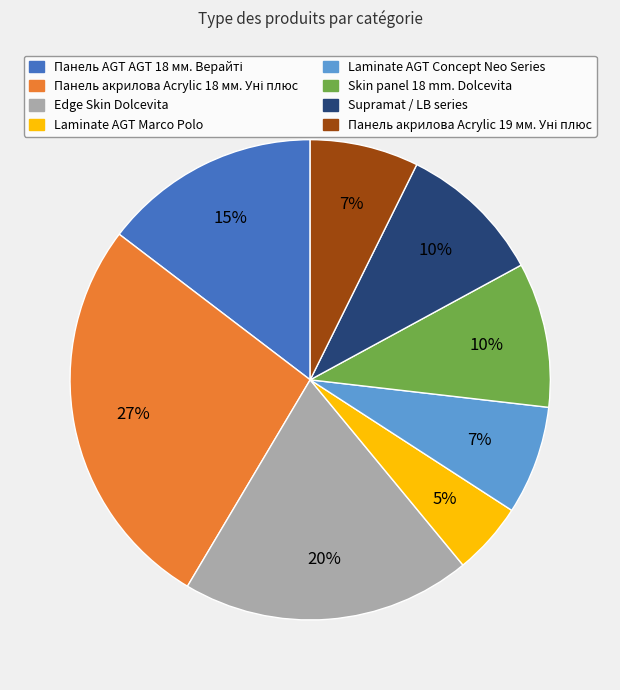

What is the ratio of the value at Edge Skin Dolcevita to the value at Supramat / LB series?

2.0